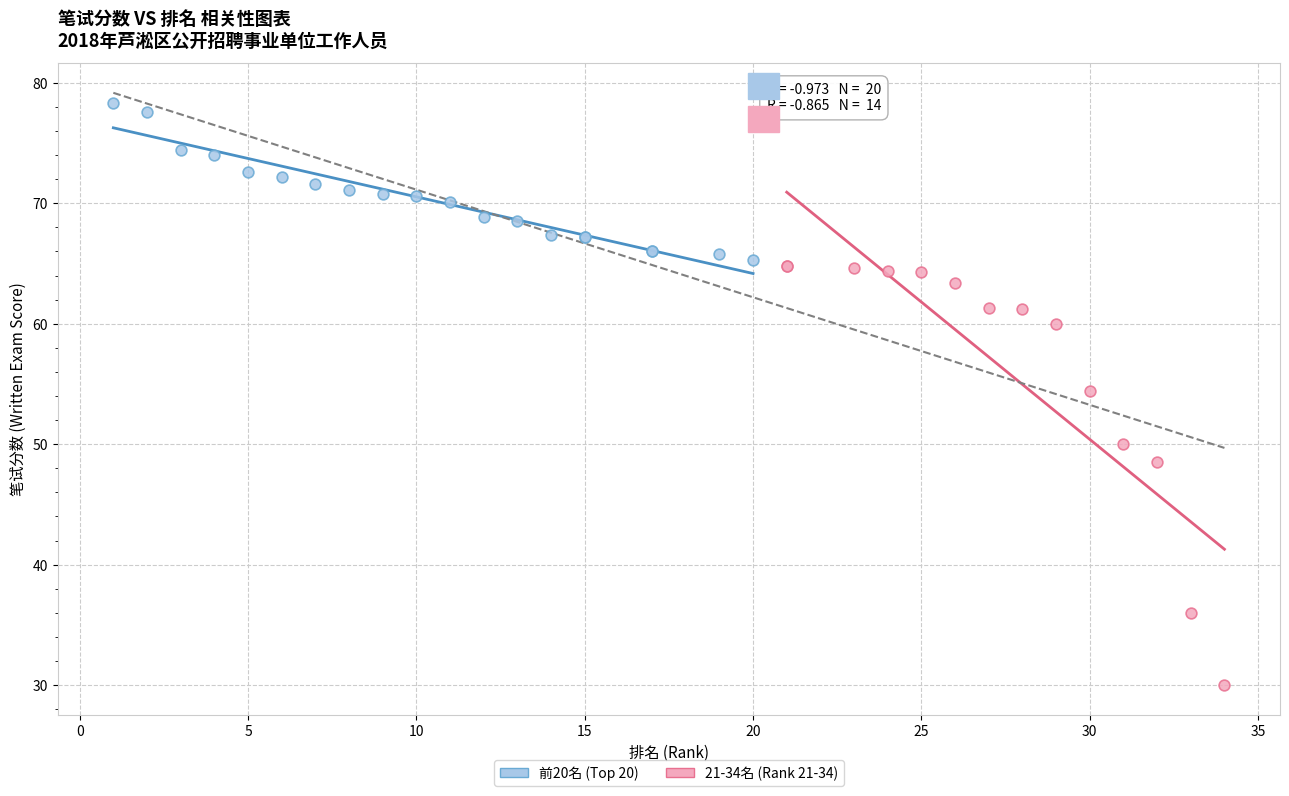

Which series reaches the minimum Y coordinate?

21-34名 (Rank 21-34)